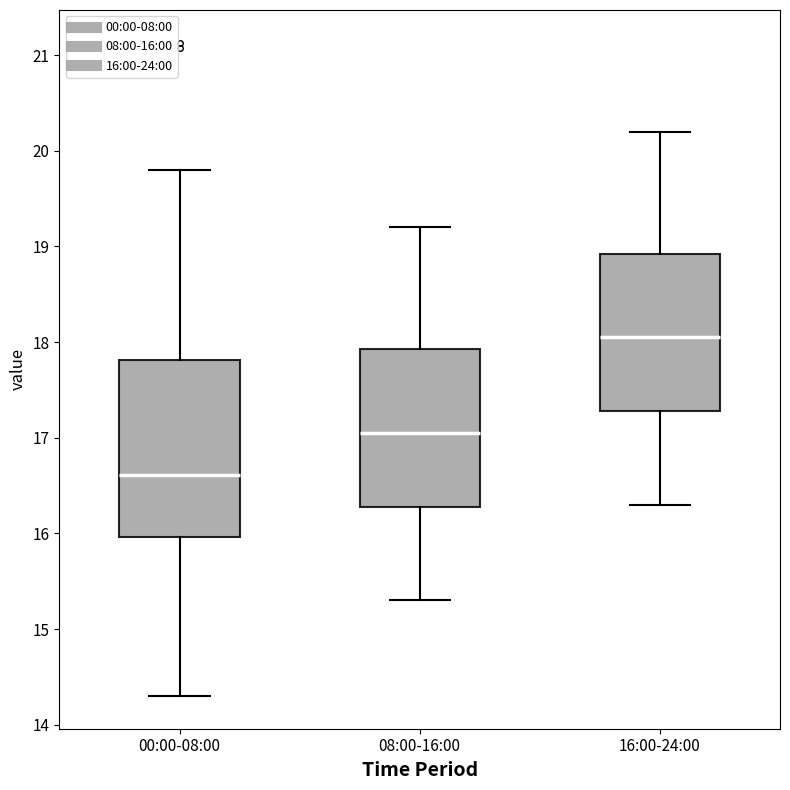

Where is the lower edge of the box for 08:00-16:00 on the y-axis? The values are not printed on the chart, so give them approximately, as read against the axis.

16.3